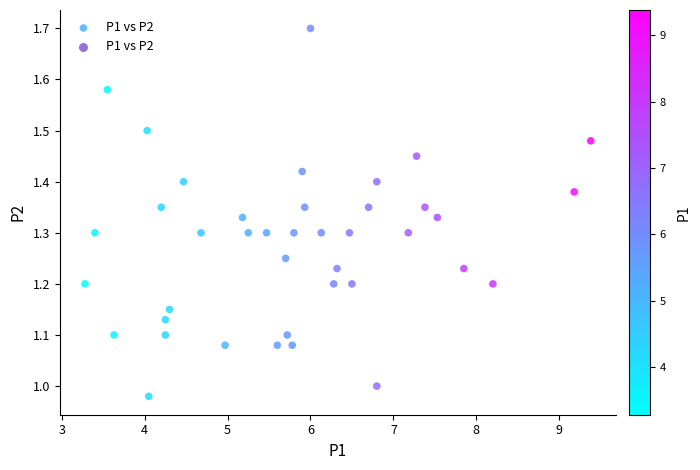

What is the range of Y values (max minus min)?

0.7